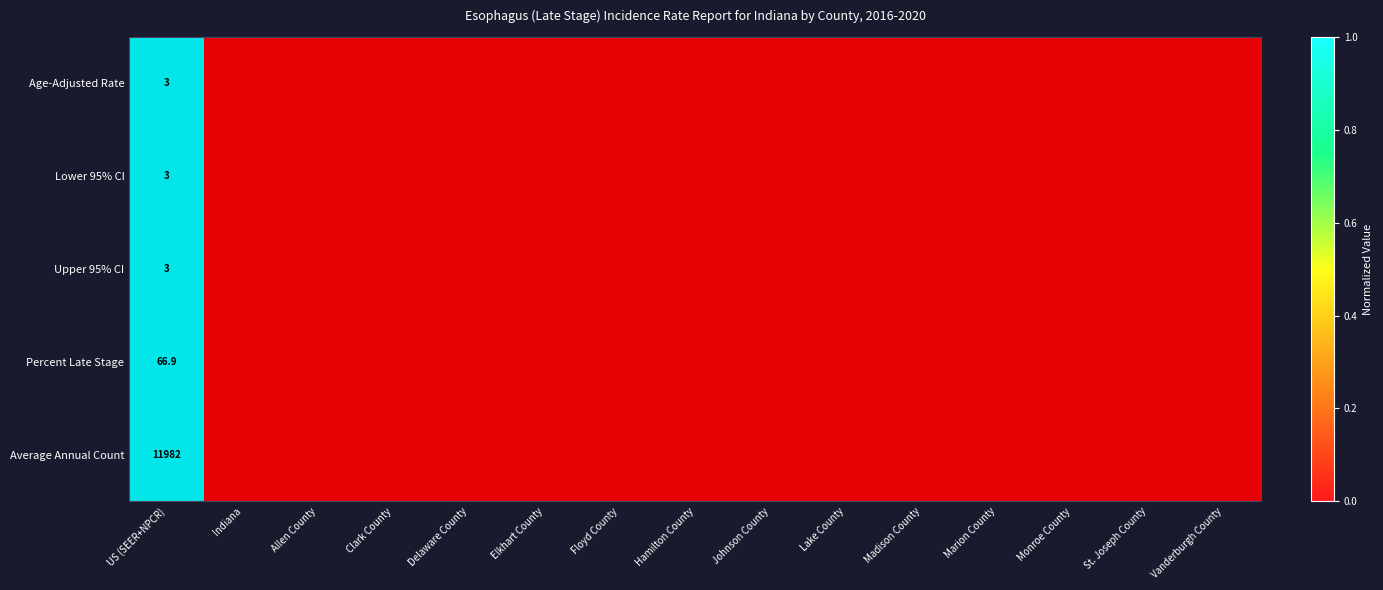

Count the number of data series in this chart.

5